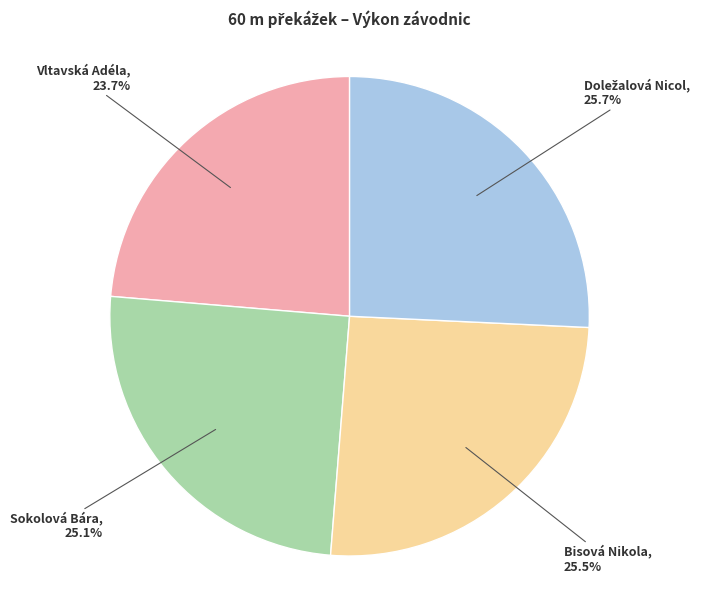

Is it true that Sokolová Bára is 25% of the pie?

True